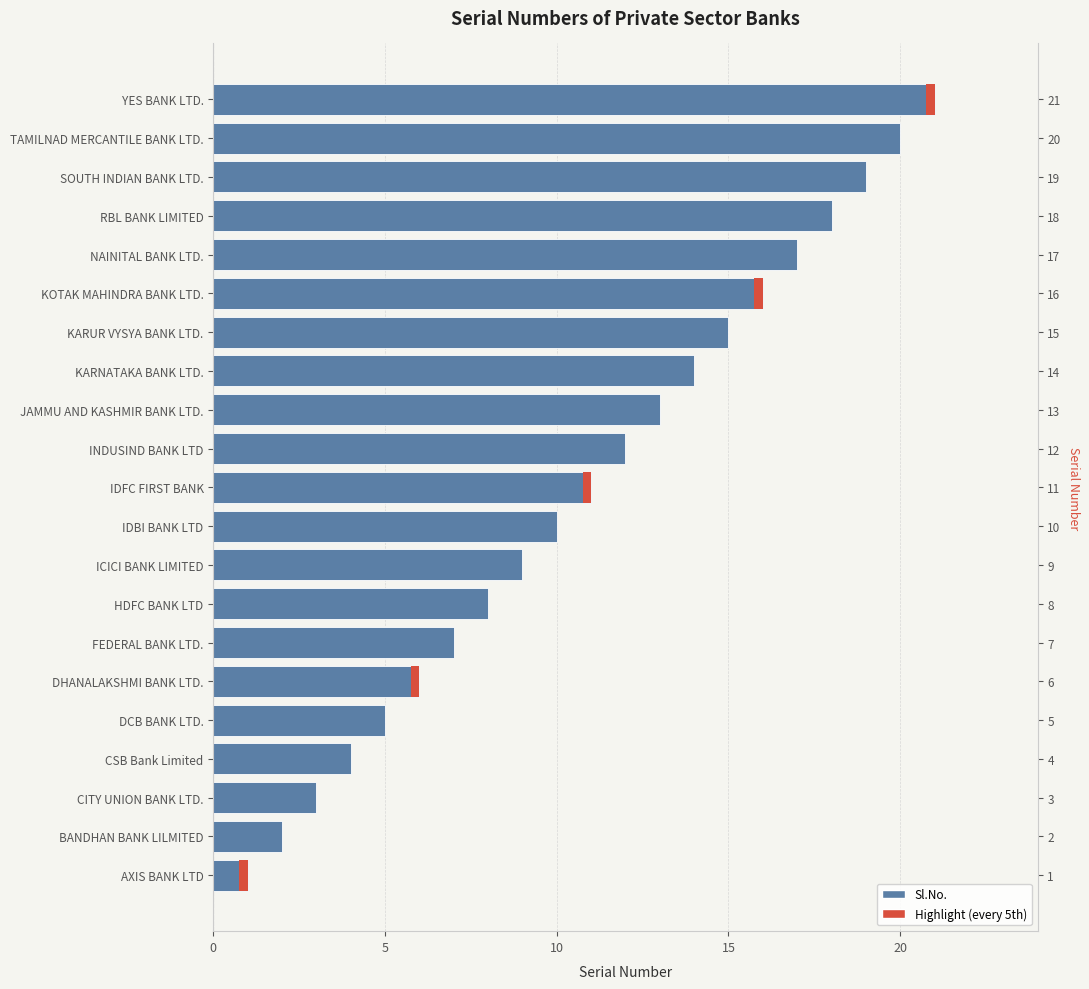

What is the average value?

11